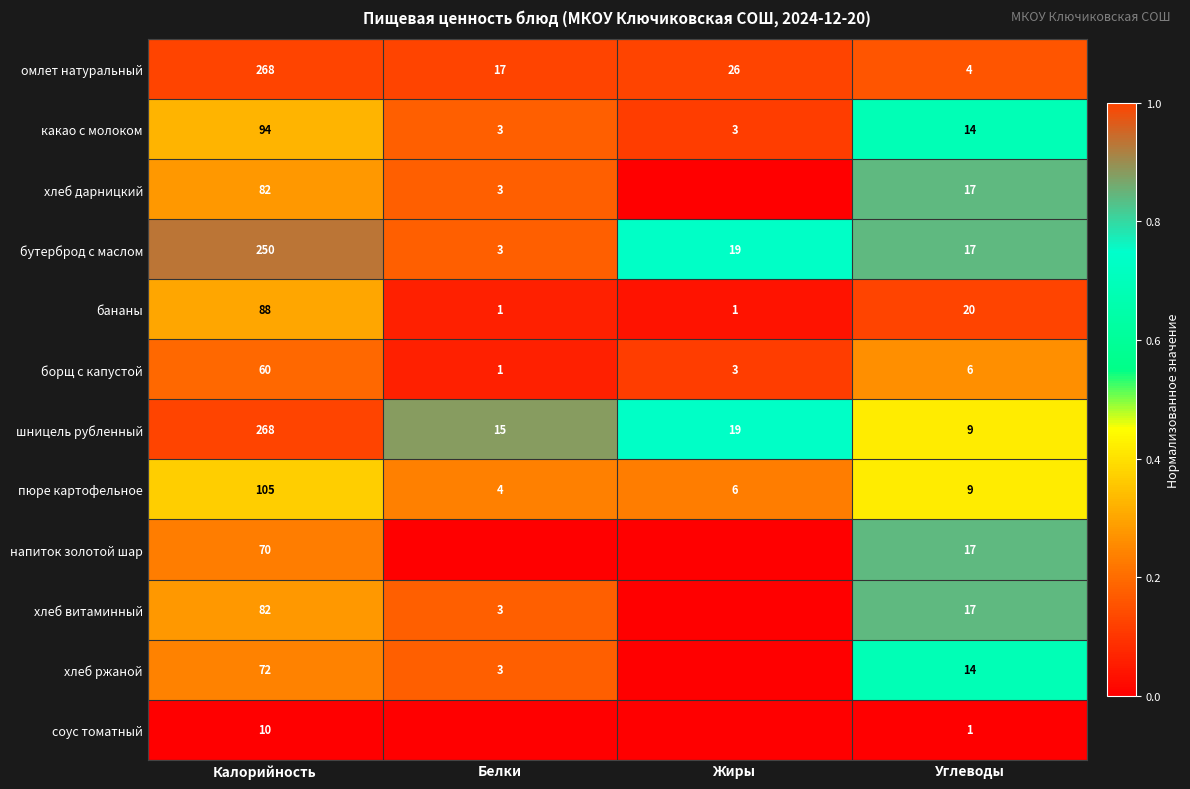

Count the бананы values in the range 1 to 88.

4